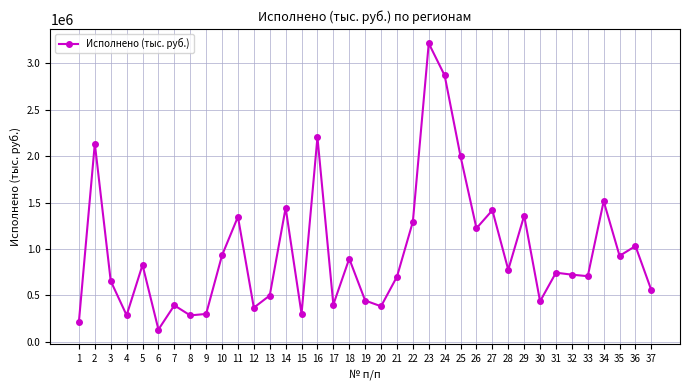

How many series are shown in this chart?

1